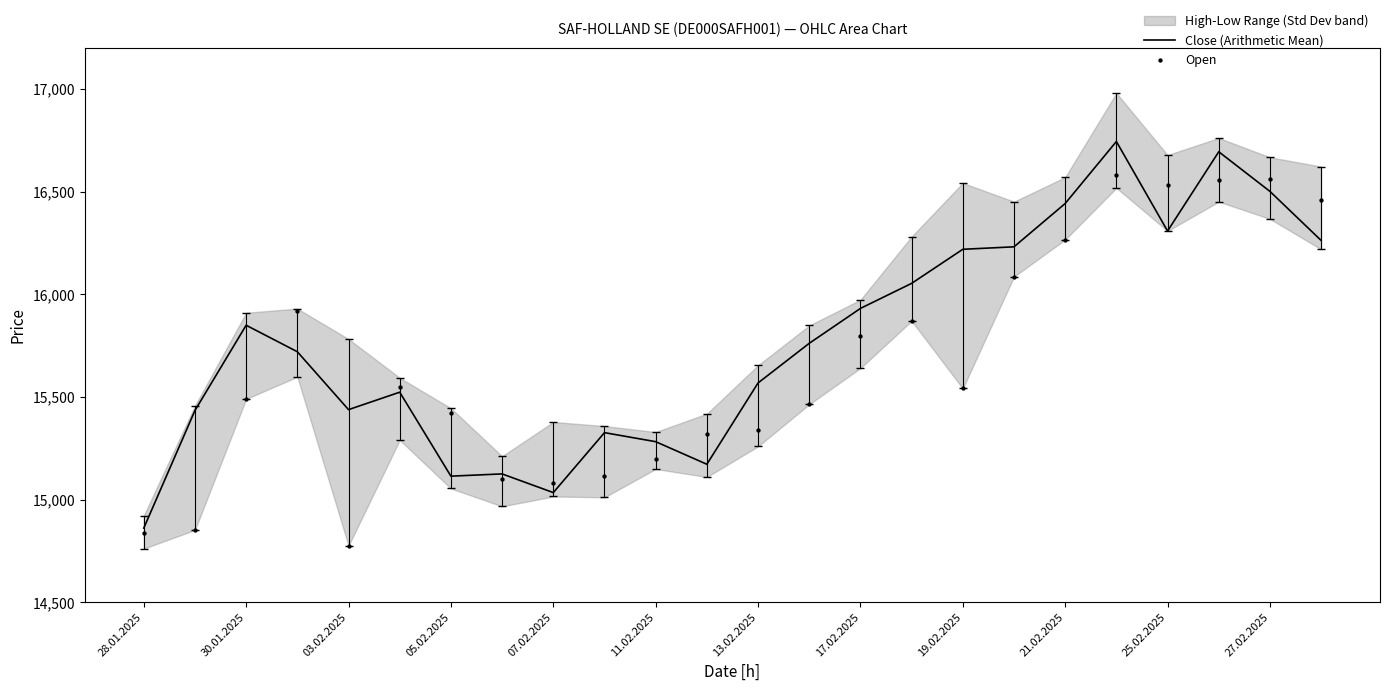

The Close (Arithmetic Mean) series shows 25799 at 13.02.2025. True or false?

False